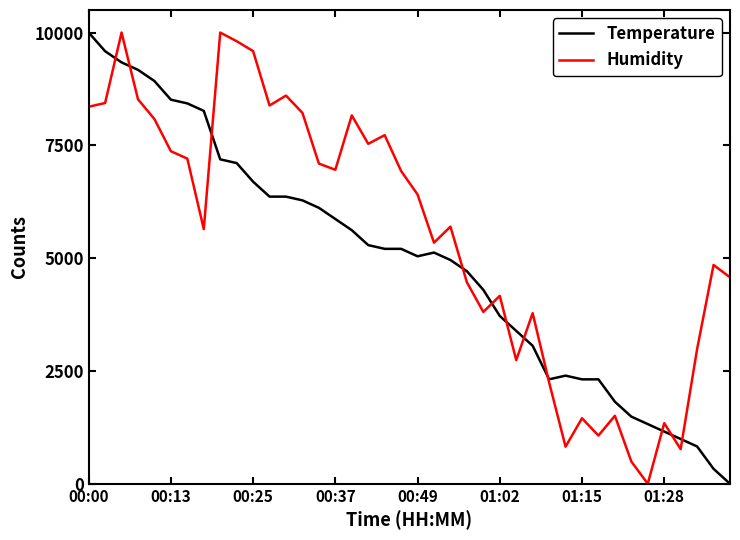

Which series has the largest total across all categories?

Humidity